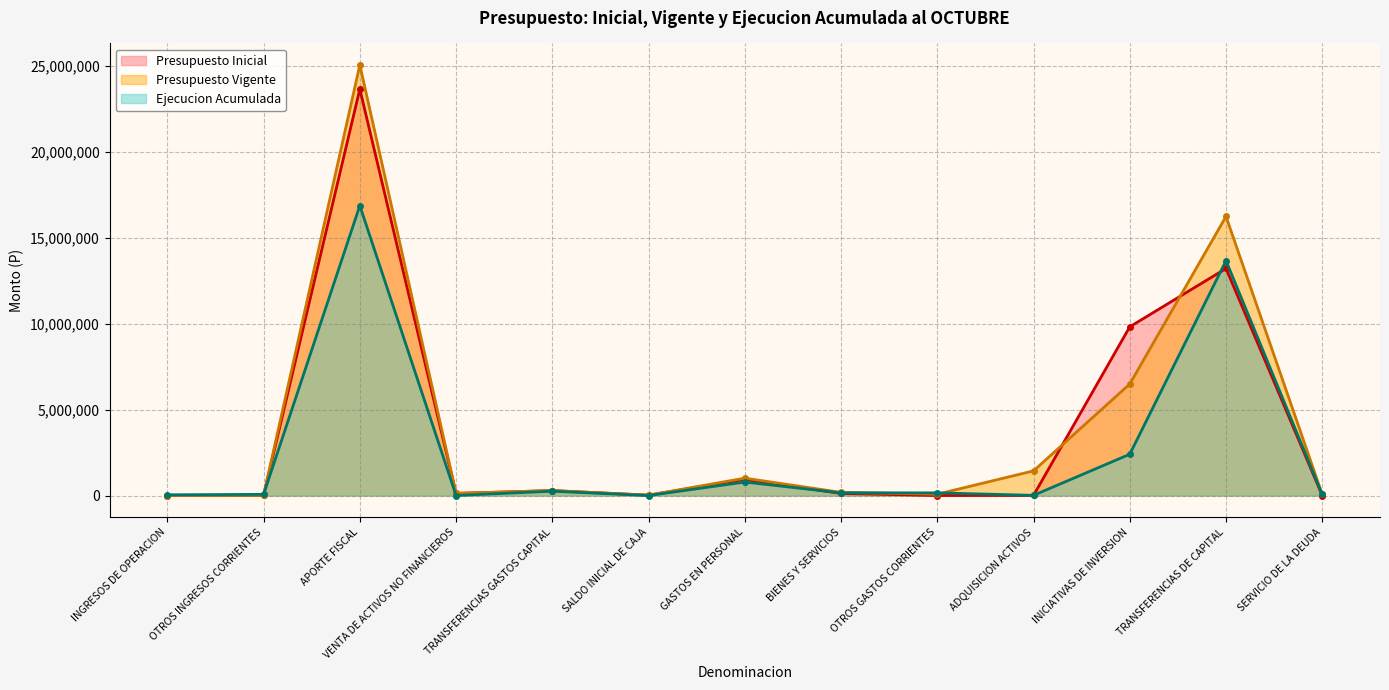

Which has a higher value, TRANSFERENCIAS DE CAPITAL or SALDO INICIAL DE CAJA?

TRANSFERENCIAS DE CAPITAL